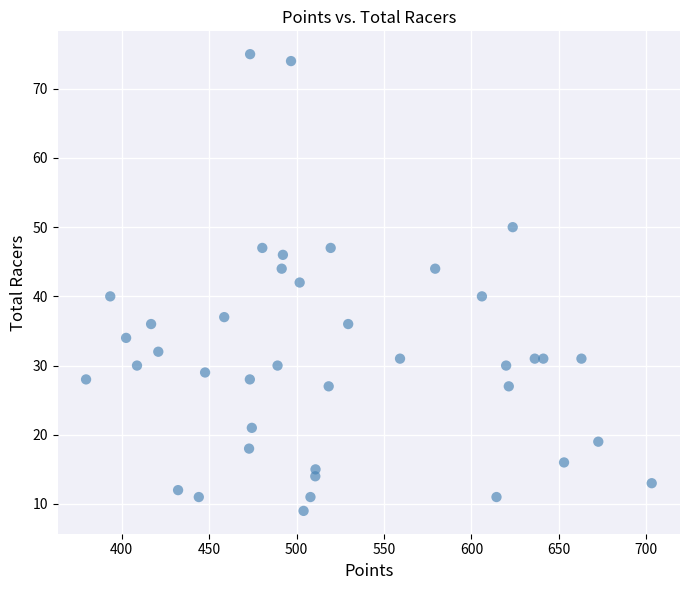

What is the range of Y values (max minus min)?

66